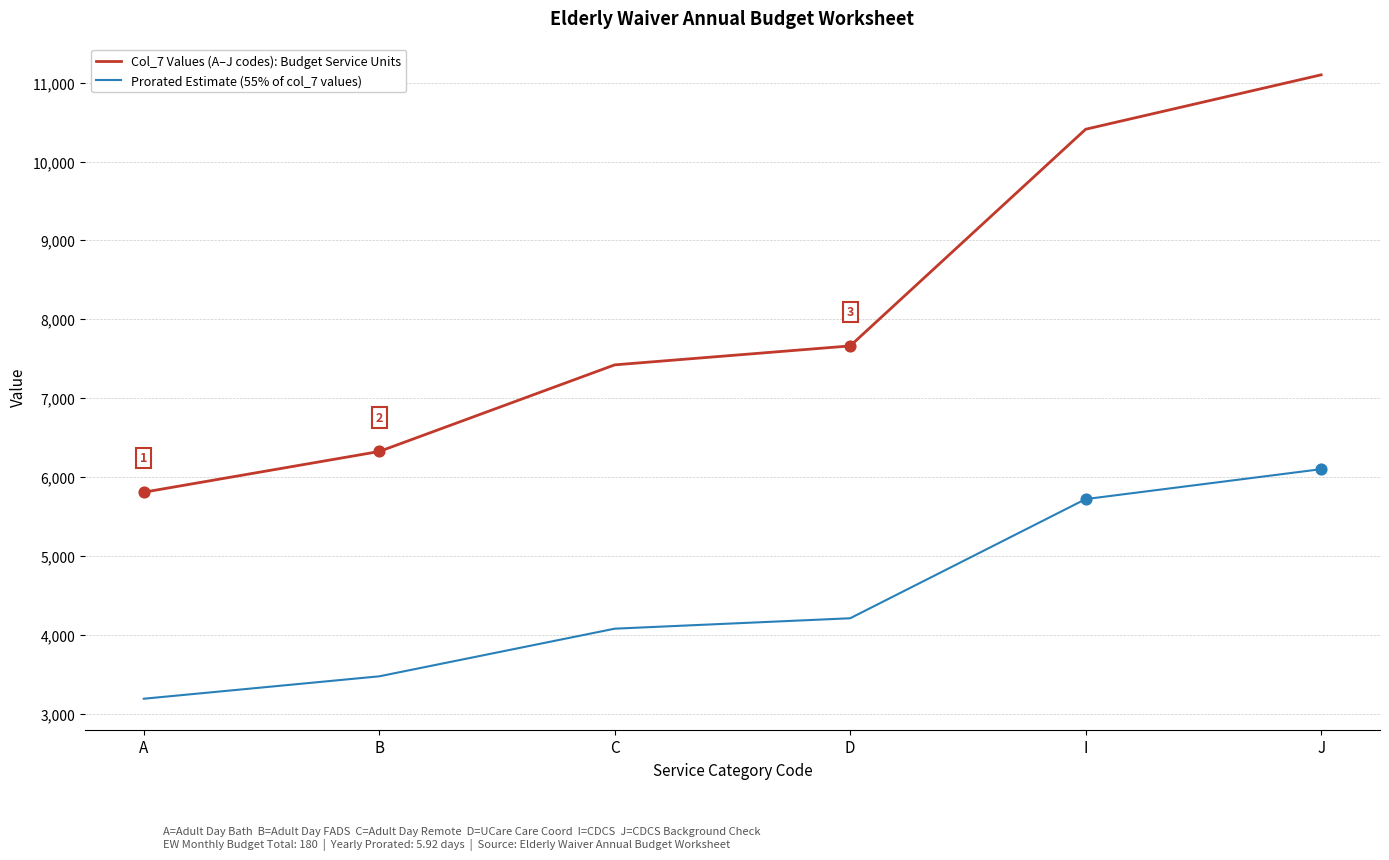

Which series changed the most between C and J?

Col_7 Values (A–J codes): Budget Service Units